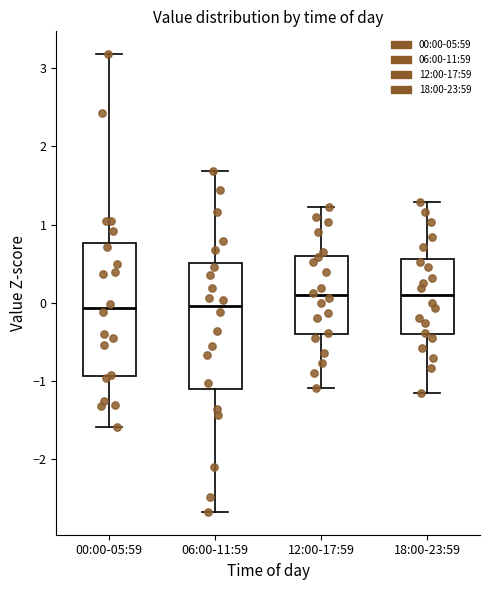

Reading left to right, read every box against the y-axis: the position of its median line, the range the box covers, and the ends of its whiskers. The values are not printed on the chart, so give them approximately, as read against the axis.

00:00-05:59: median -0.1, box -0.9 to 0.8, whiskers -1.6 to 3.2
06:00-11:59: median 0.0, box -1.1 to 0.5, whiskers -2.7 to 1.7
12:00-17:59: median 0.1, box -0.4 to 0.6, whiskers -1.1 to 1.2
18:00-23:59: median 0.1, box -0.4 to 0.6, whiskers -1.2 to 1.3